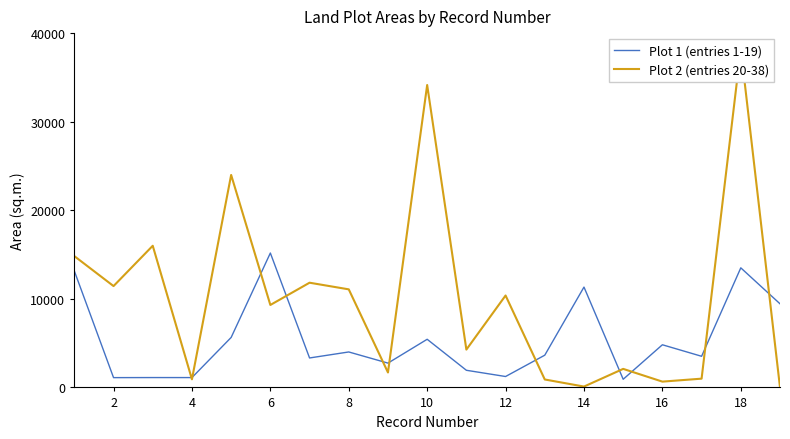

Rank the series by their average value, from lowest to highest.

Plot 1 (entries 1-19), Plot 2 (entries 20-38)